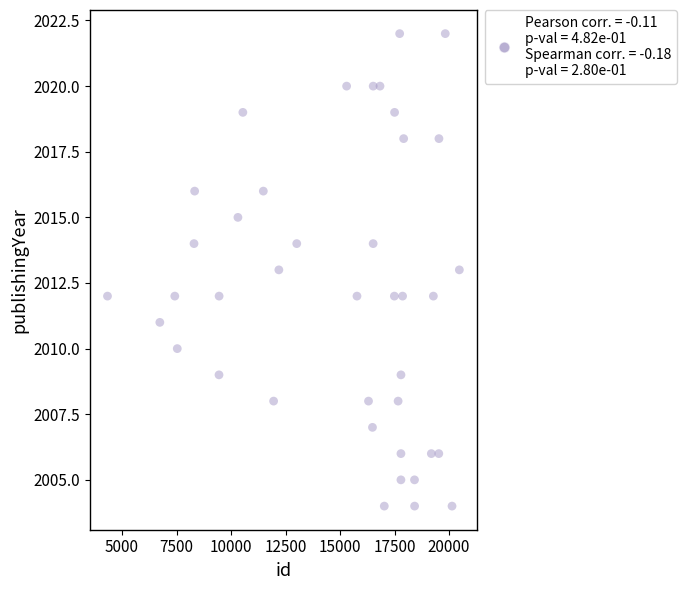

What is the range of X values (max minus min)?

16140